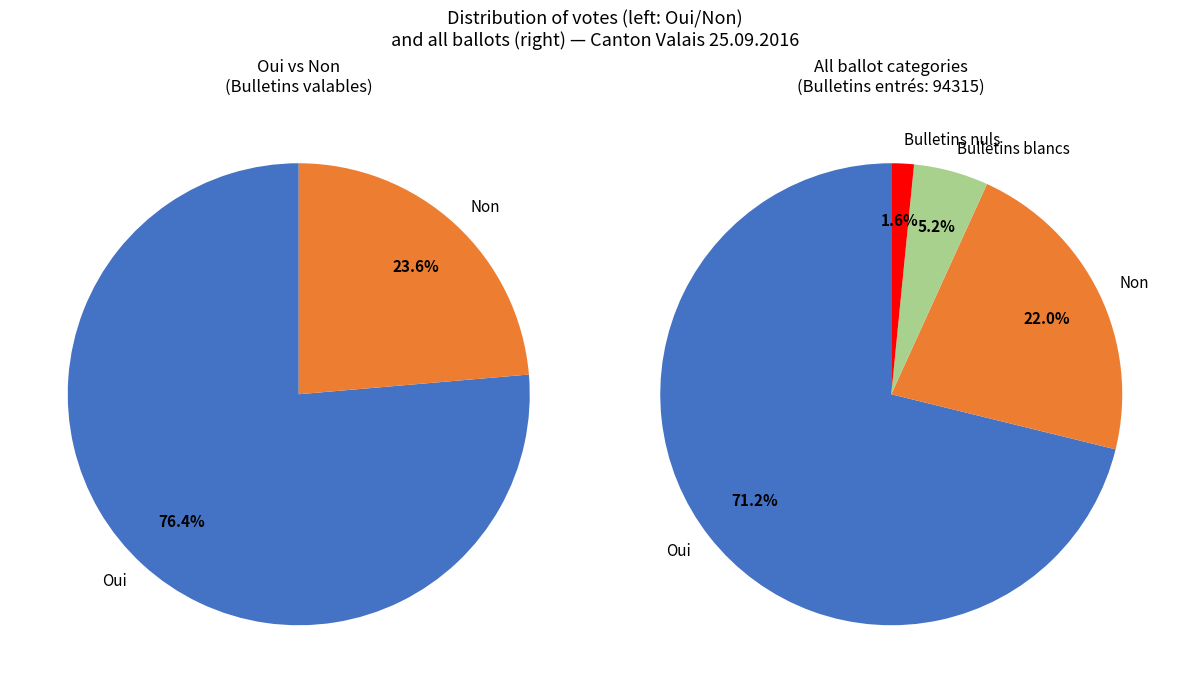

The Oui slice represents 76% of the pie. True or false?

False